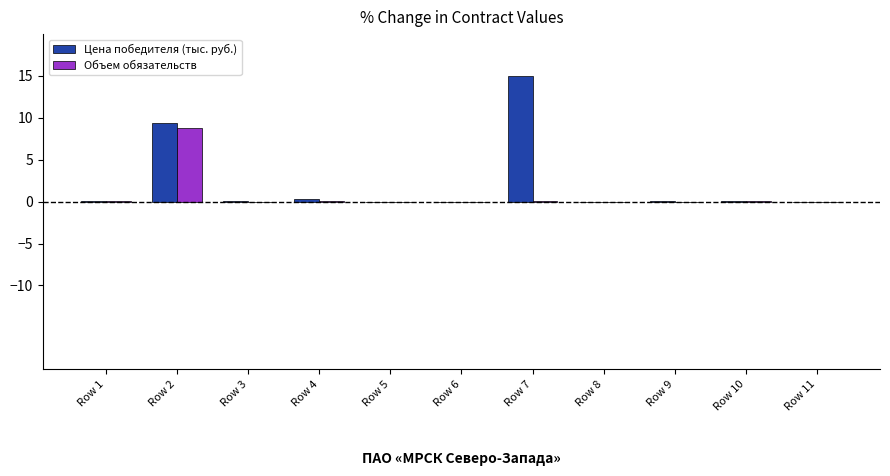

True or false: Цена победителя (тыс. руб.) has a value of 0.0 at Row 11.

True